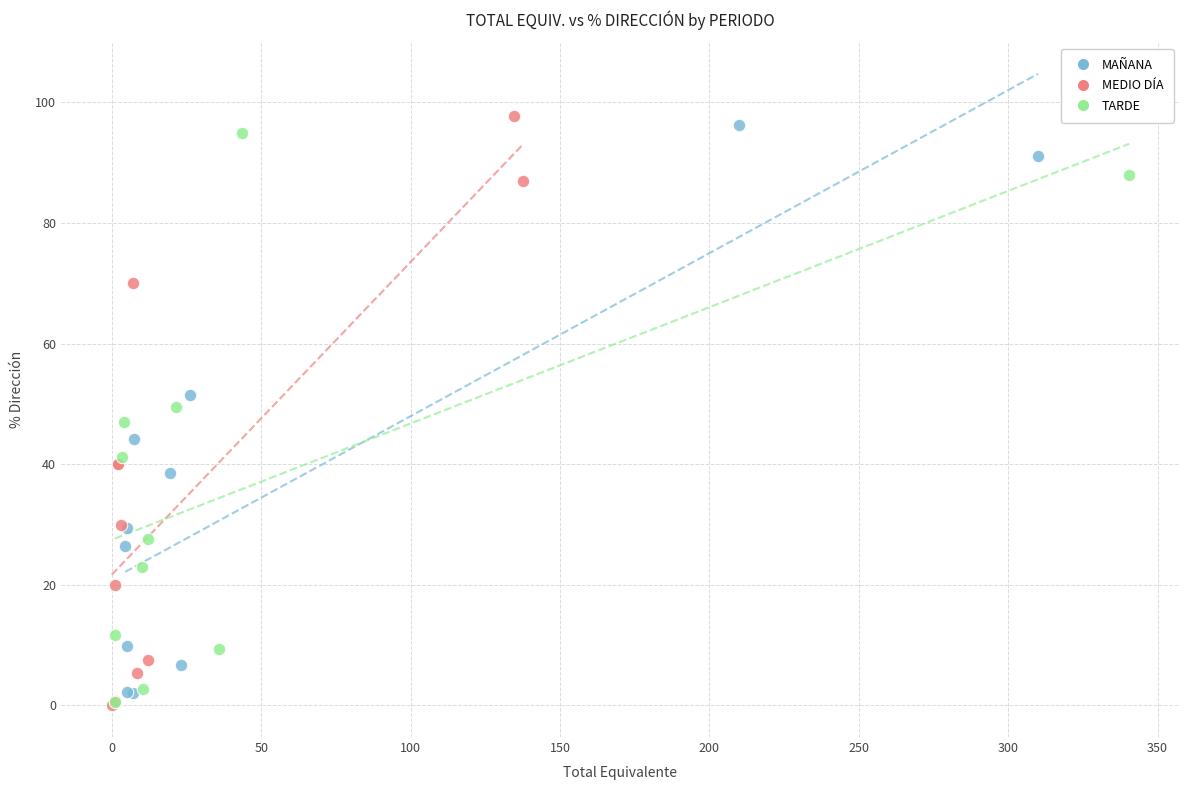

What are all the series names shown in the legend?

MAÑANA, MEDIO DÍA, TARDE